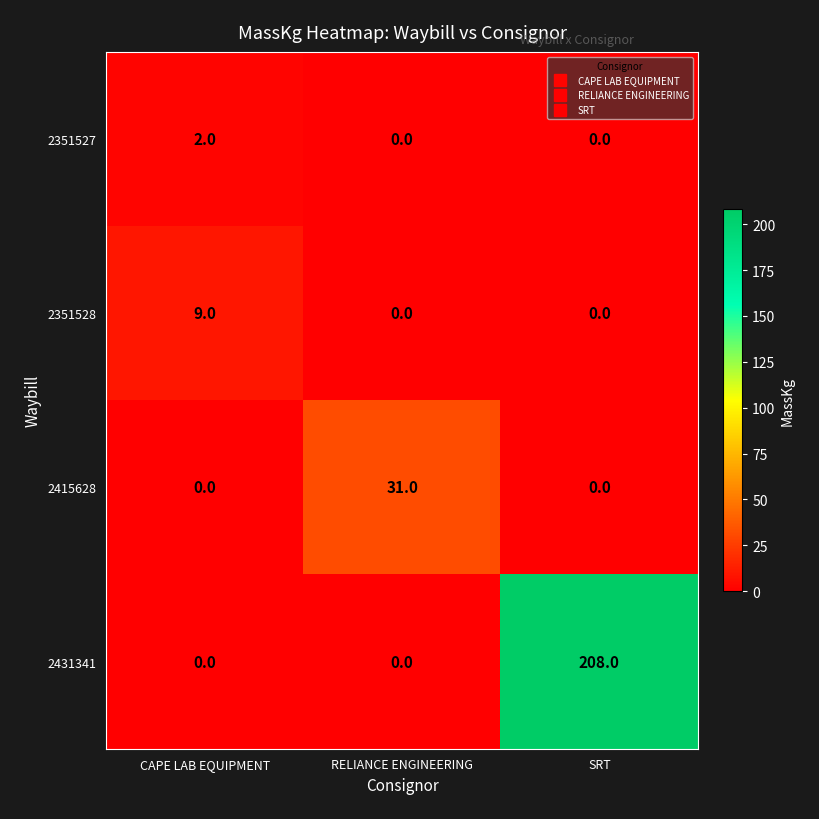

What is the sum of the 2351528 values at RELIANCE ENGINEERING and CAPE LAB EQUIPMENT?

9